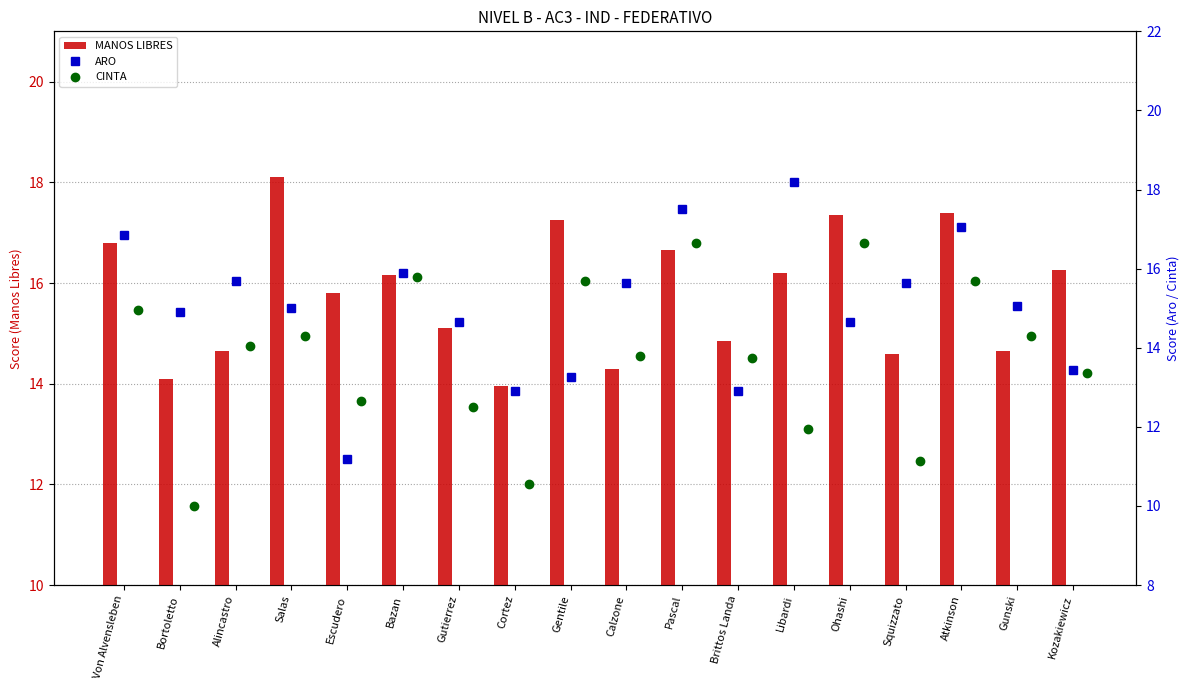

What is the sum of the MANOS LIBRES values at Gunski and Pascal?

31.3